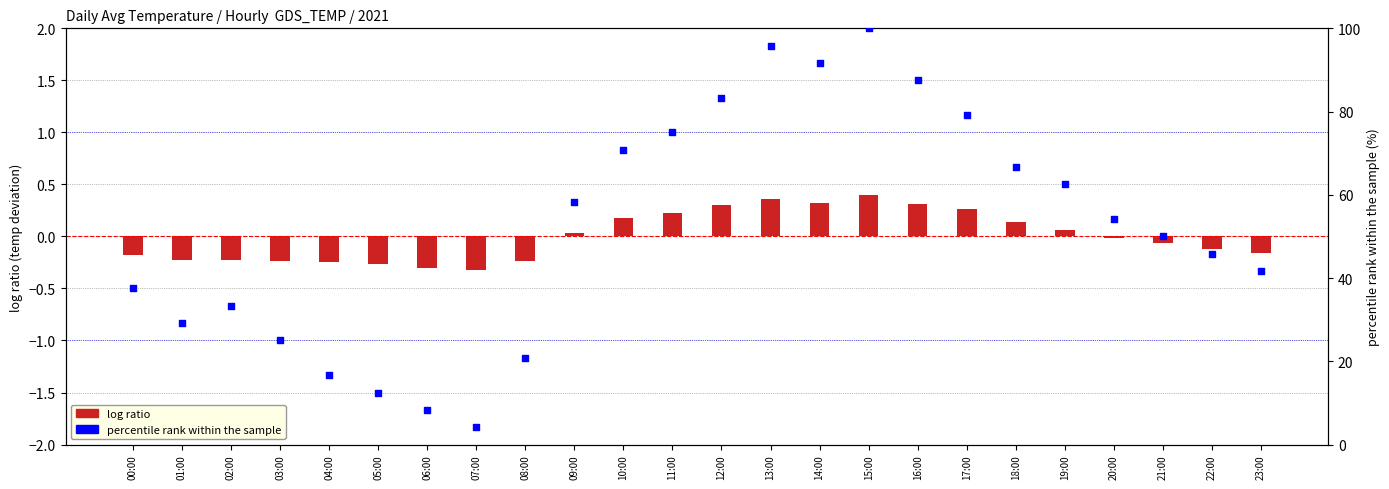

At which category is the sum across all series the highest?

15:00